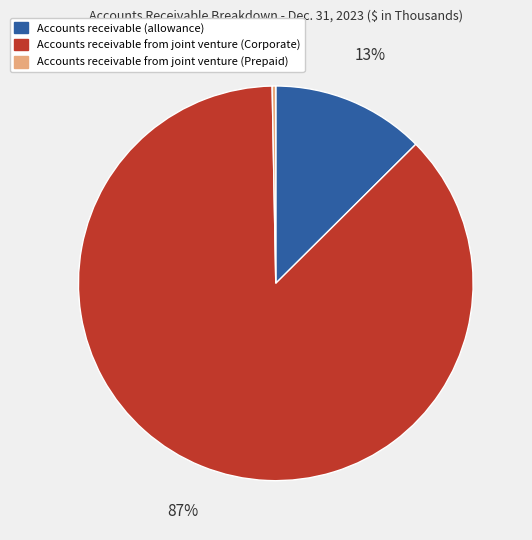

Count the number of slices in the pie.

3